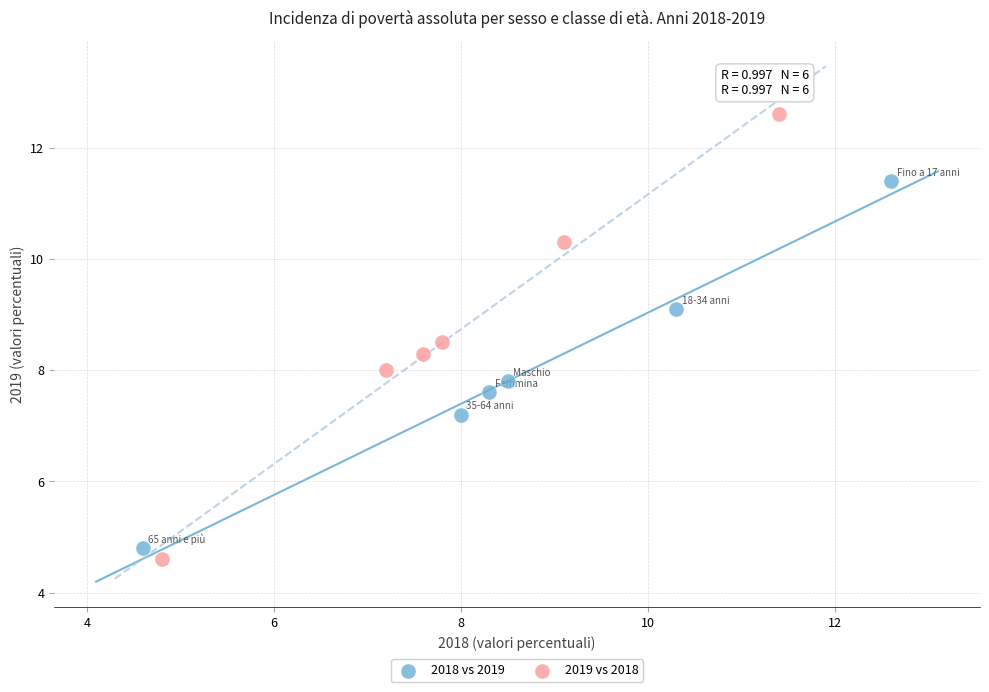

Which series contains the highest Y value?

2019 vs 2018